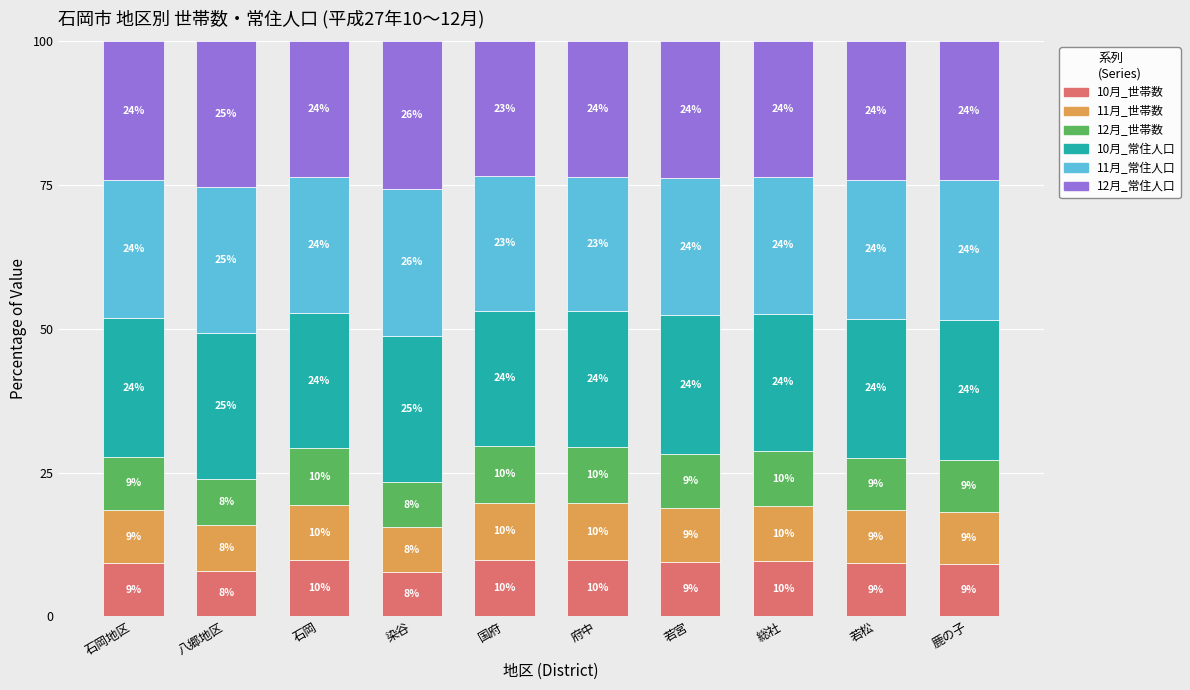

At which category is the sum across all series the highest?

八郷地区